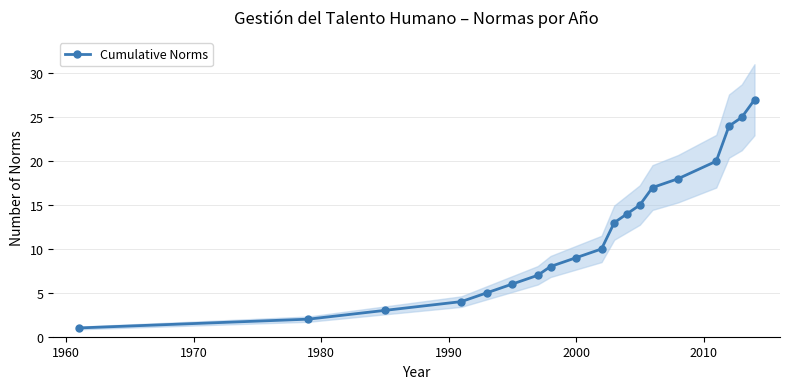

True or false: Cumulative Norms has more than 1 points higher than both neighbors.

False